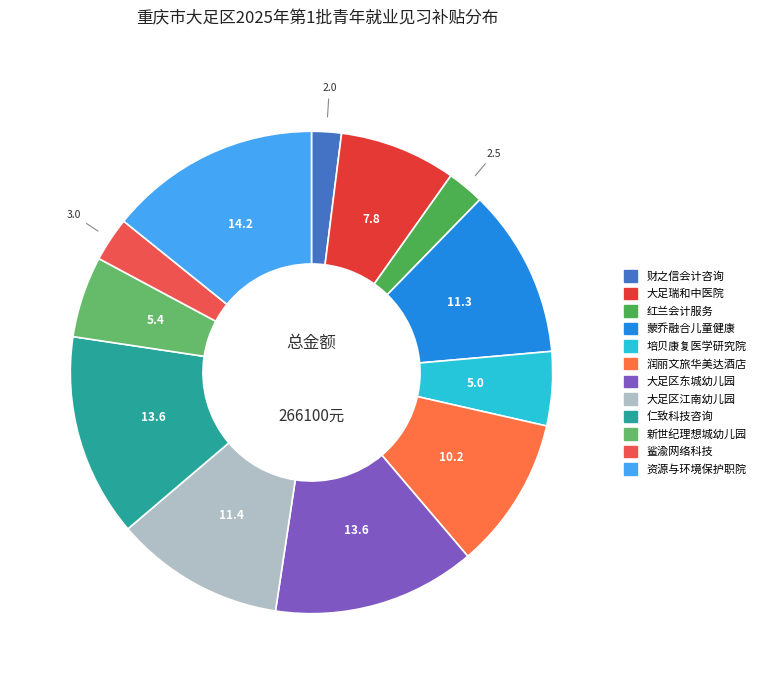

Count the number of slices in the pie.

12